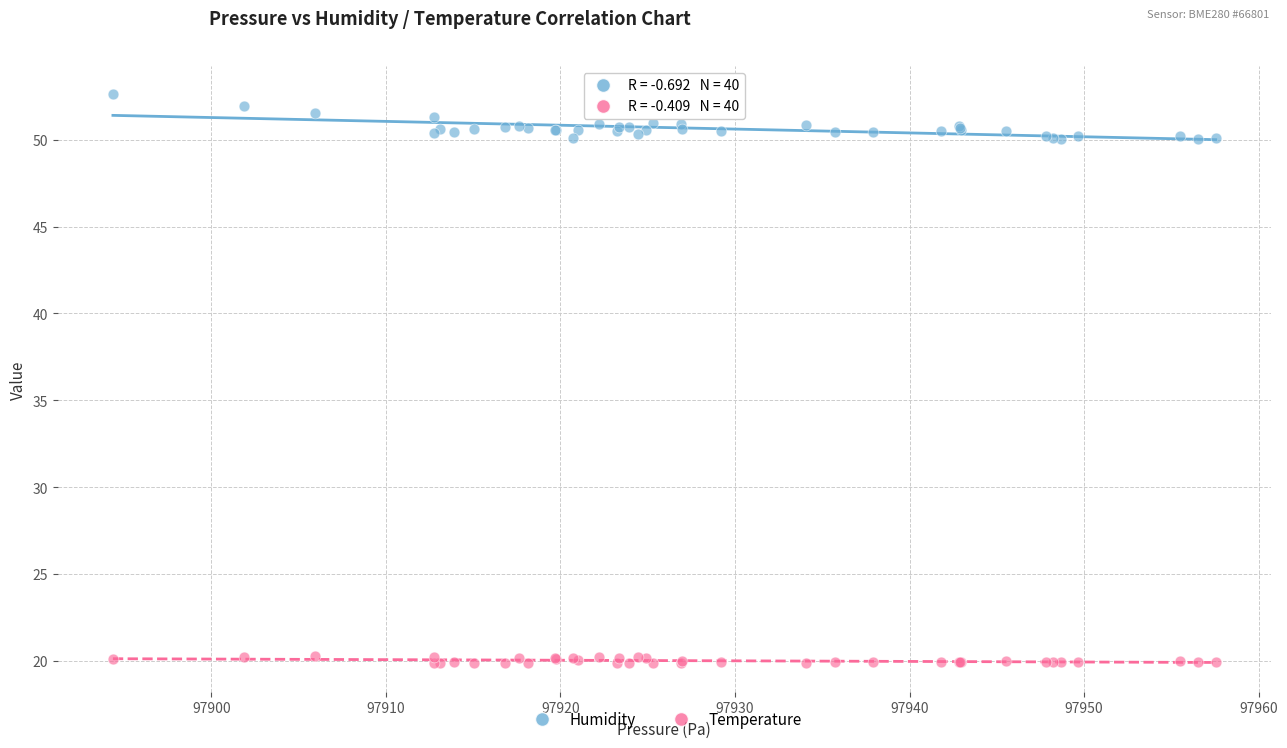

Which series reaches the minimum Y coordinate?

Temperature